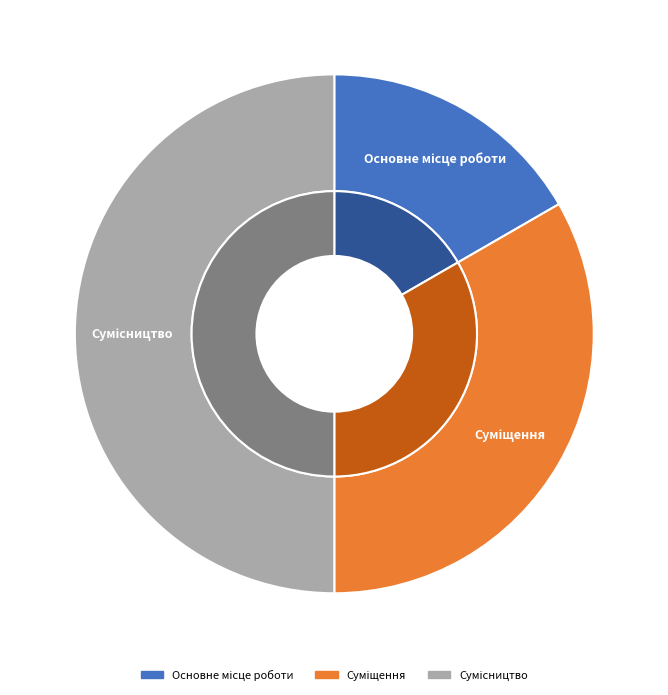

What is the smallest slice in the pie chart?

Основне місце роботи